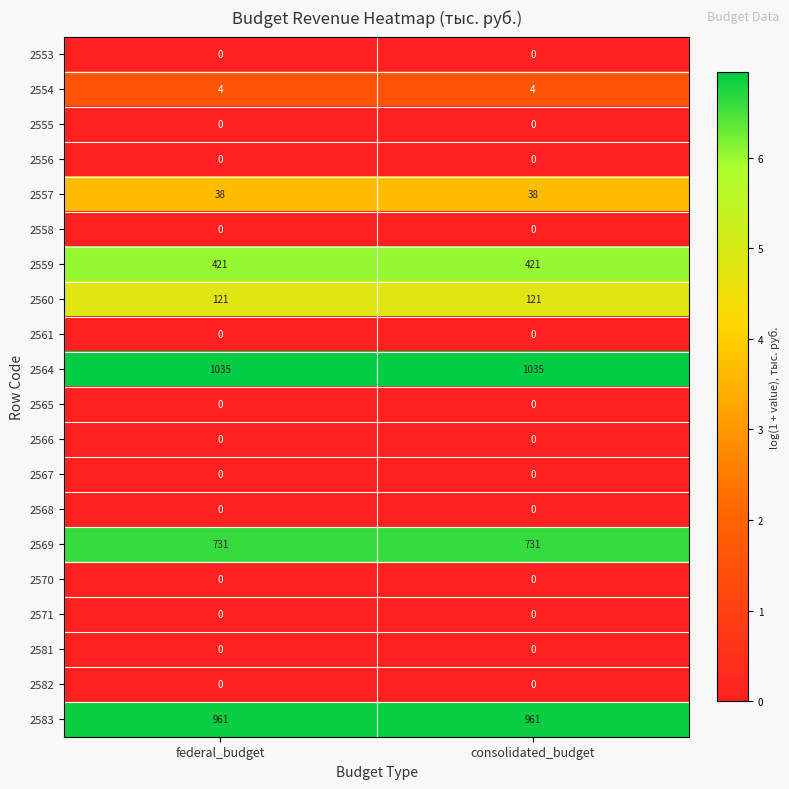

What is the spread (max minus min) of values at federal_budget?

1035